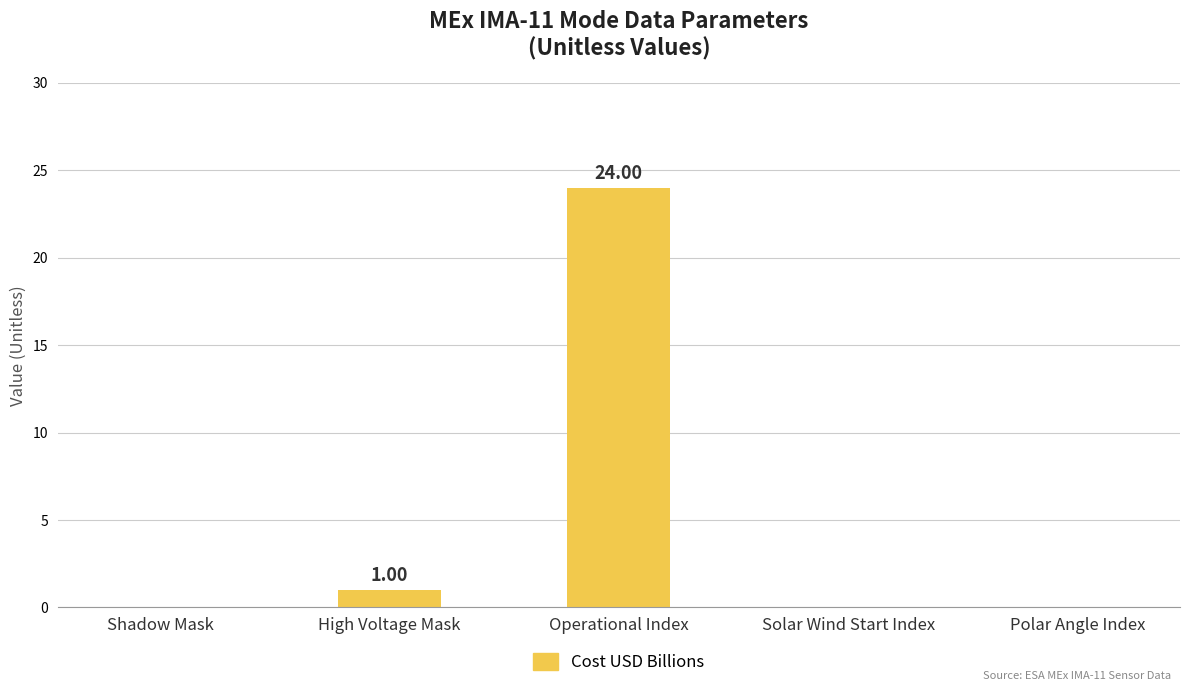

The chart shows a value of 11 at Polar Angle Index. True or false?

False